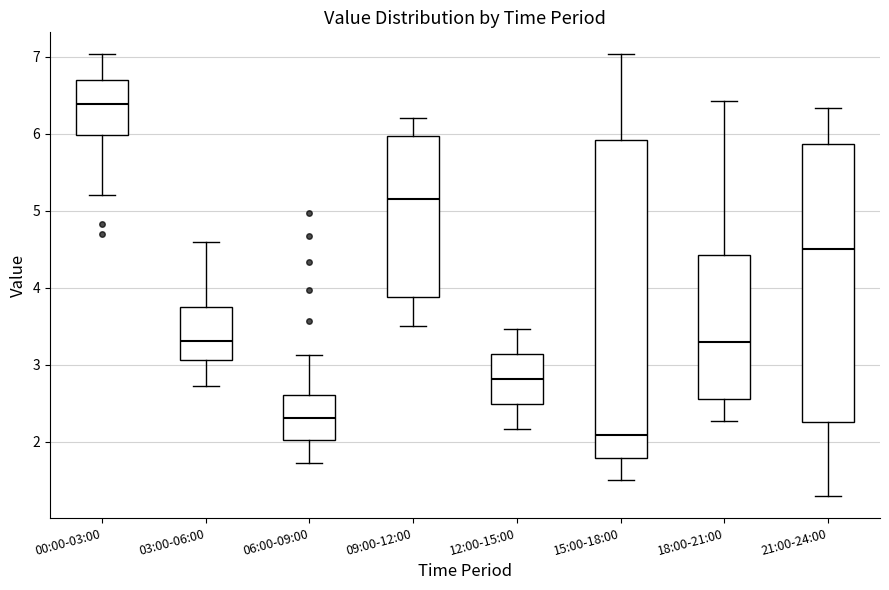

Which box is the tallest, from its lower edge to its upper edge?

15:00-18:00